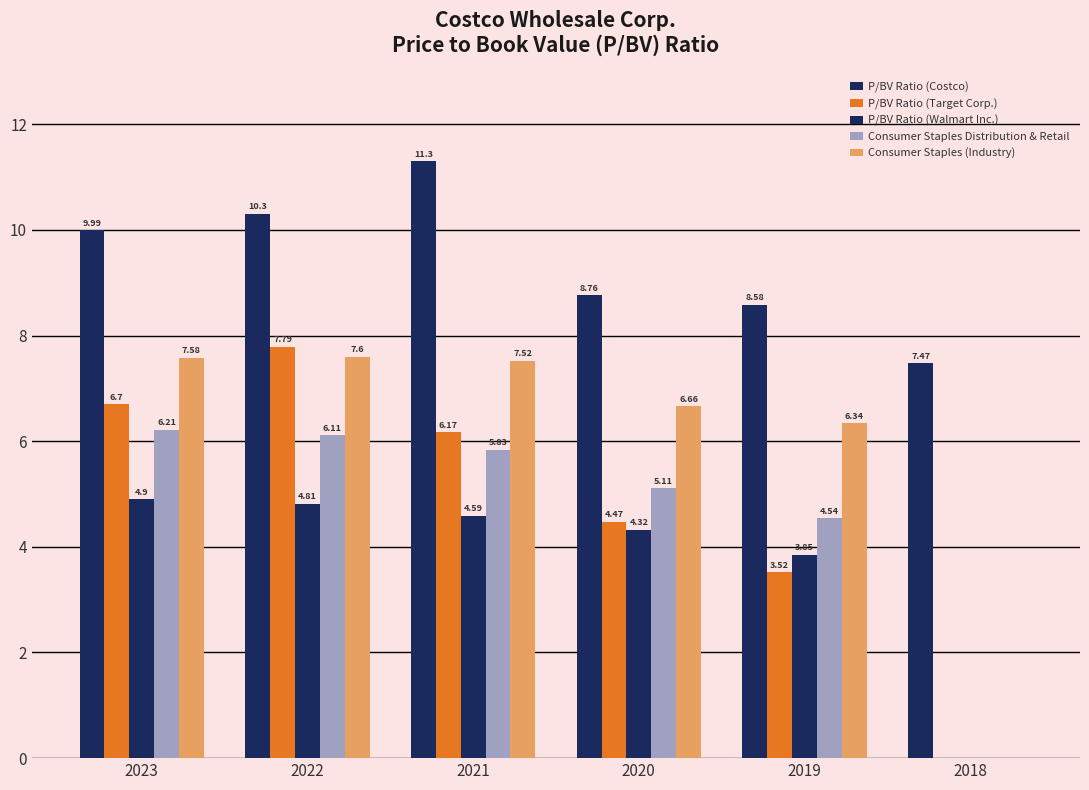

Reading left to right, extract all data points from this chart.

P/BV Ratio (Costco): 10.0	10.3	11.3	8.8	8.6	7.5
P/BV Ratio (Target Corp.): 6.7	7.8	6.2	4.5	3.5	0.0
P/BV Ratio (Walmart Inc.): 4.9	4.8	4.6	4.3	3.9	0.0
Consumer Staples Distribution & Retail: 6.2	6.1	5.8	5.1	4.5	0.0
Consumer Staples (Industry): 7.6	7.6	7.5	6.7	6.3	0.0